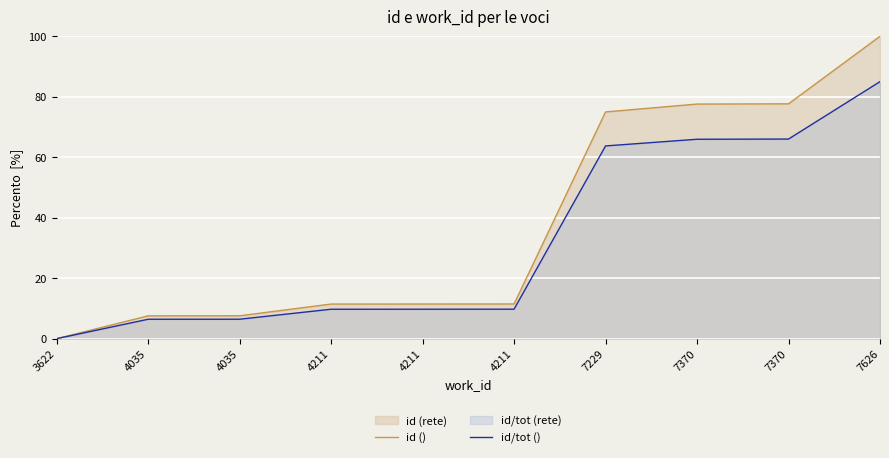

Is it true that id/tot () equals 65.9 at 7370?

True